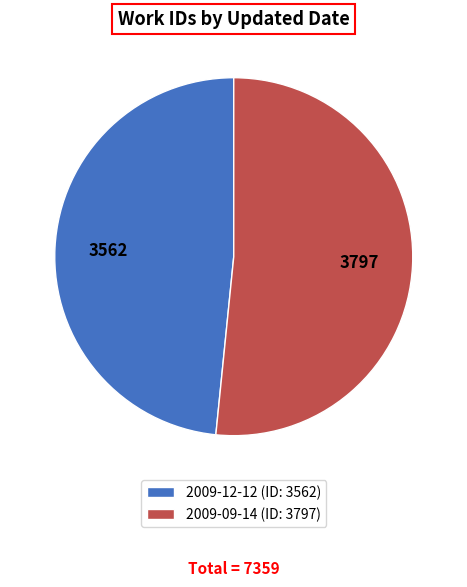

Is there a majority slice in this chart?

Yes